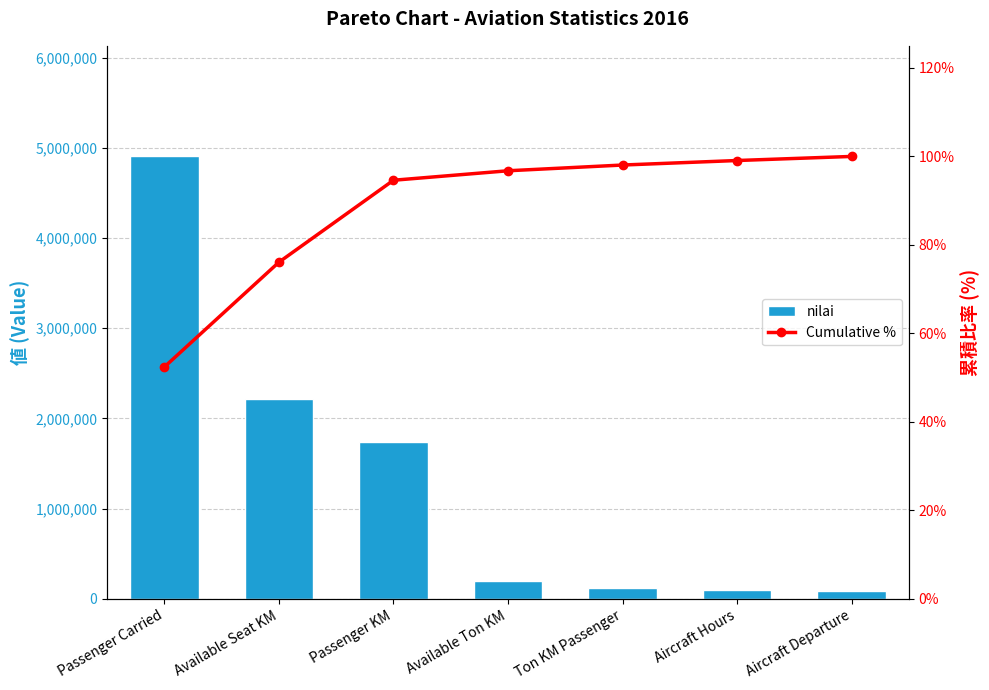

How many groups of bars are there?

7